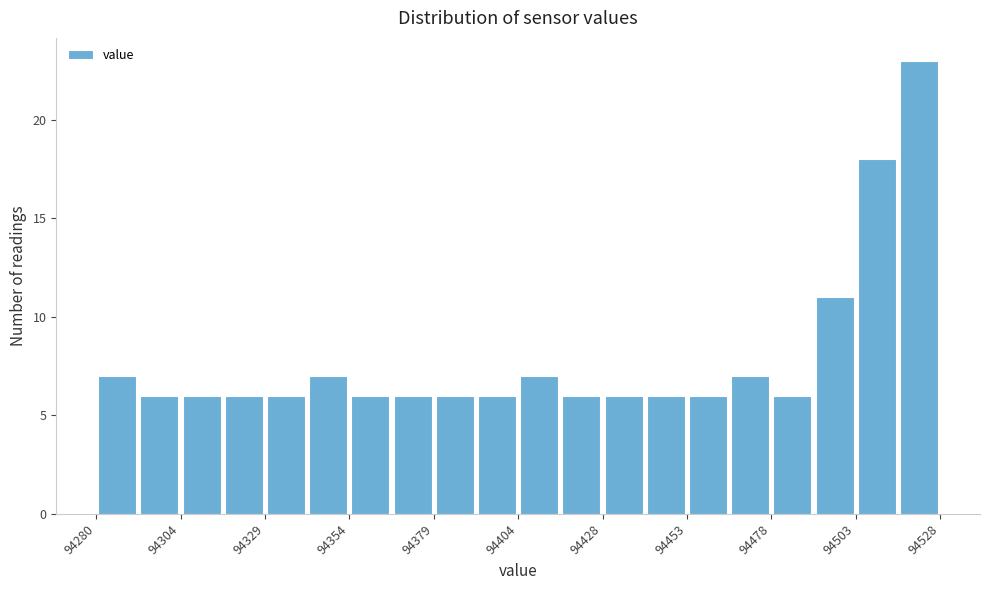

Around what value on the x-axis is the tallest bar? Give the approximate position of its centre, as read against the axis.

94520